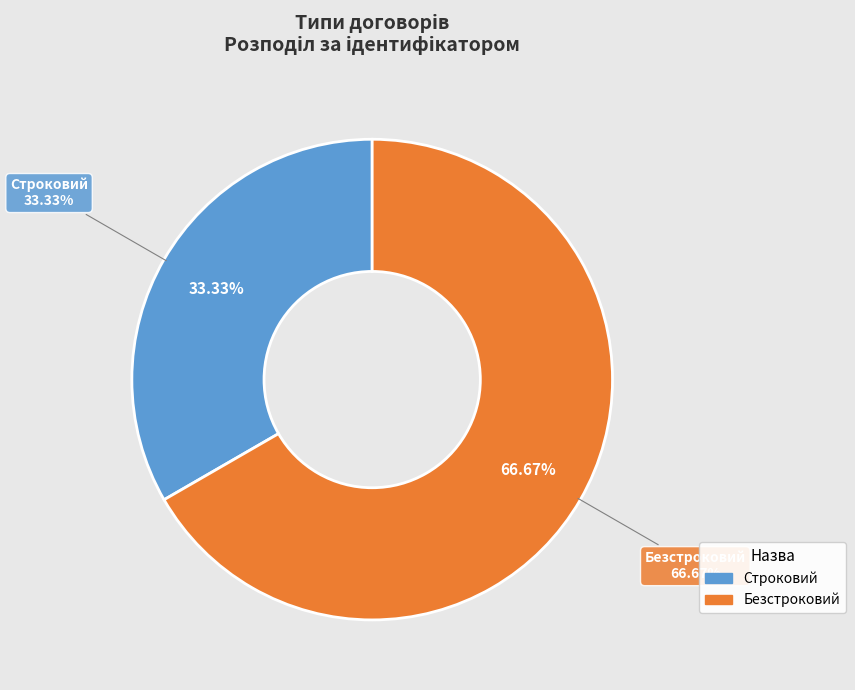

To the nearest percent, what portion does Безстроковий represent?

67%